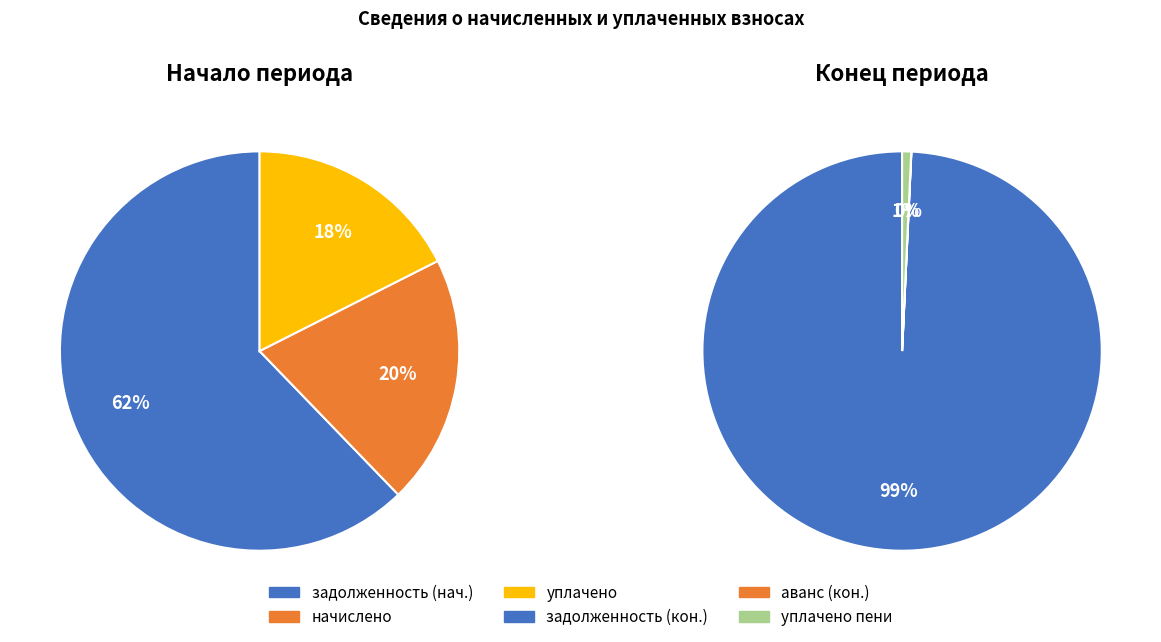

Rank the series at 5 from highest to lowest value.

задолженность (нач.), начислено, уплачено